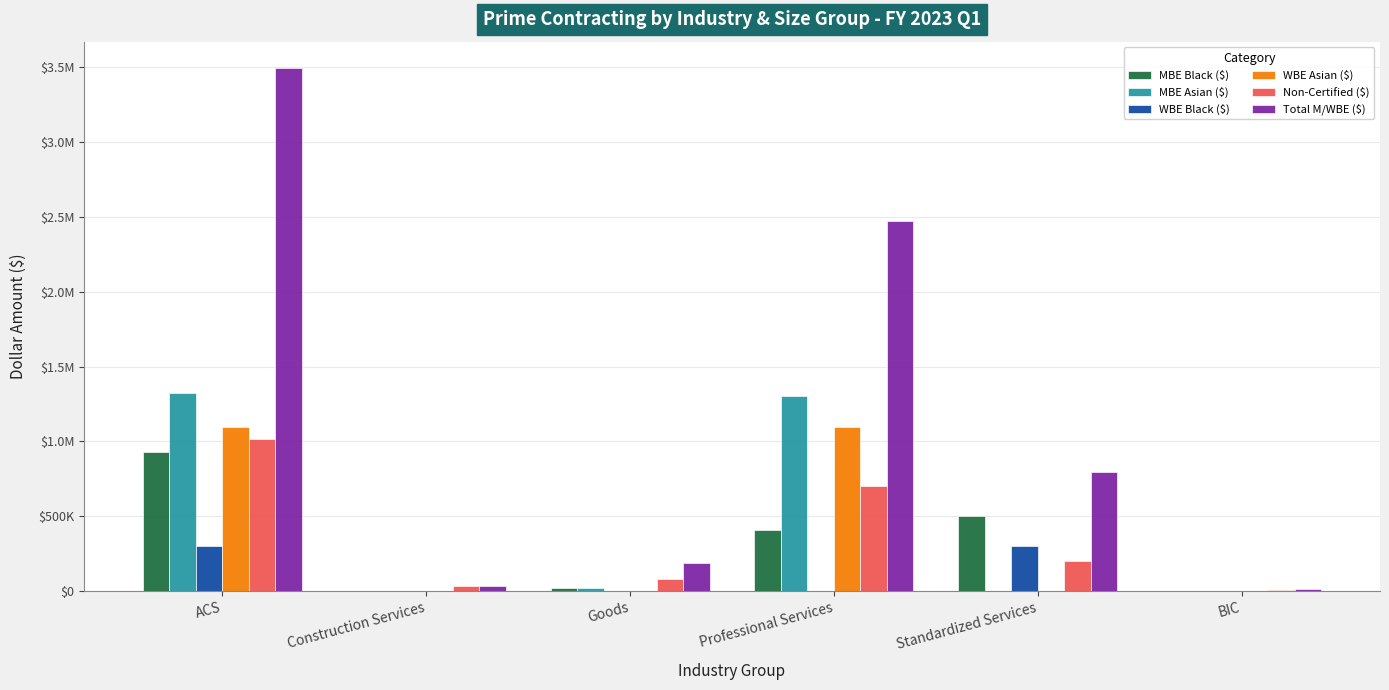

Are the bars grouped side by side (vs. stacked)?

Yes